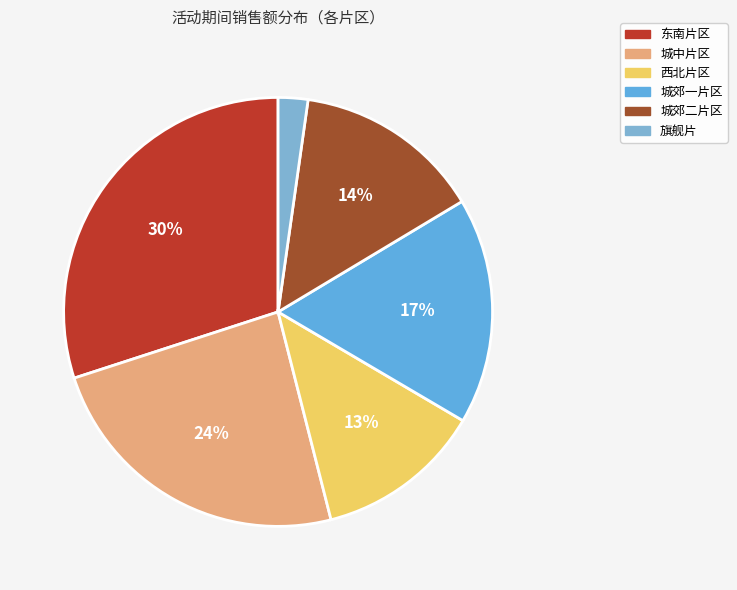

To the nearest percent, what is the difference between the largest and smallest slice percentages?

28%